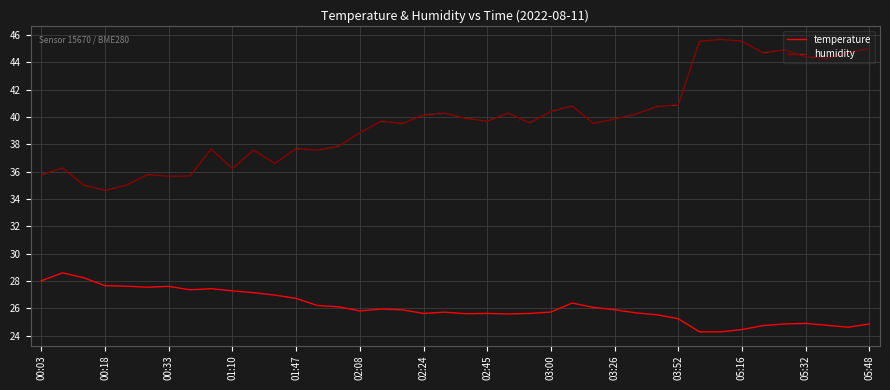

How many values in the humidity series exceed 39?

24